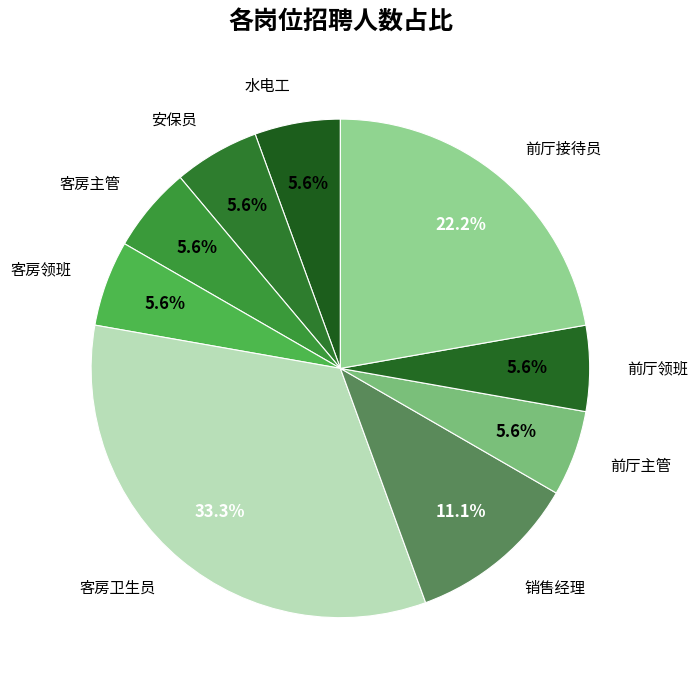

Is 前厅领班 the majority of the pie?

No